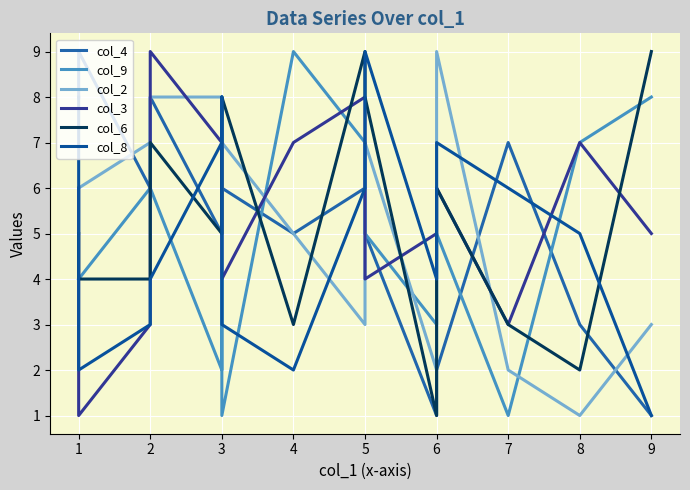

At 2, list the series in order from smallest to largest.

col_3, col_8, col_6, col_4, col_9, col_2